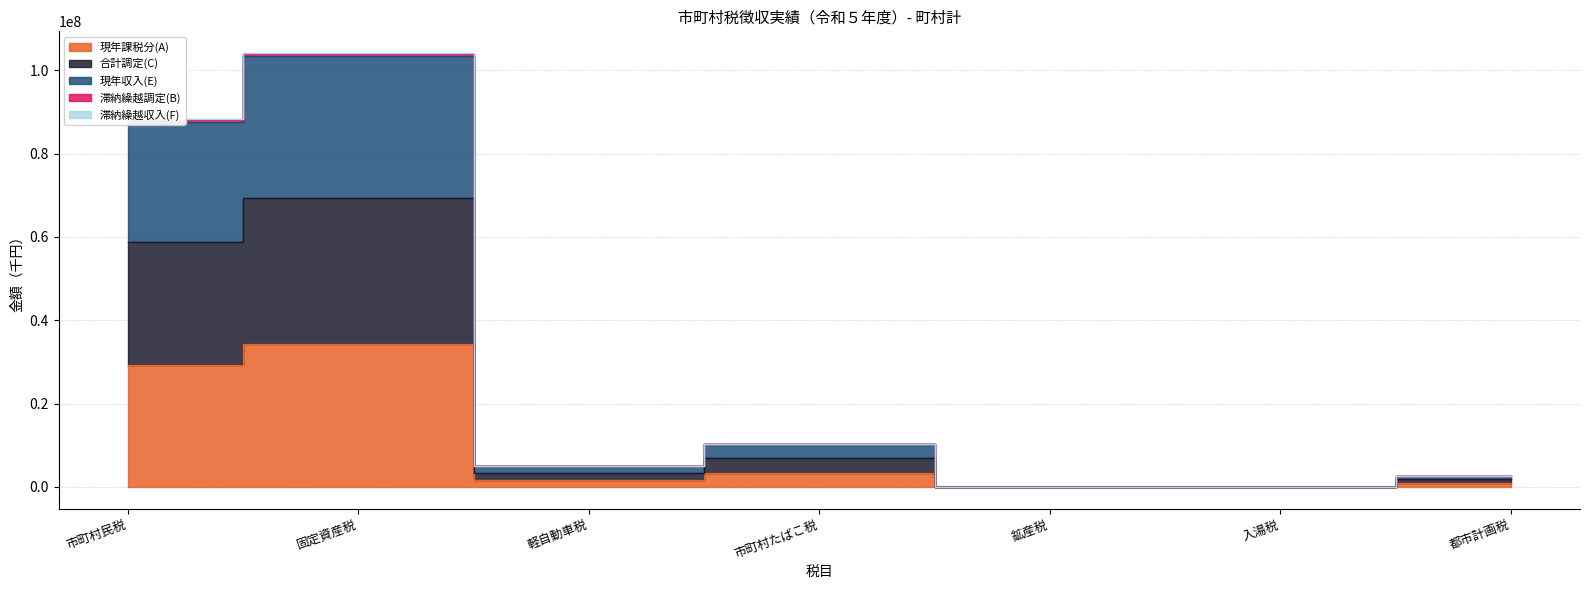

Read the 現年課税分(A) value at 鉱産税.

21609